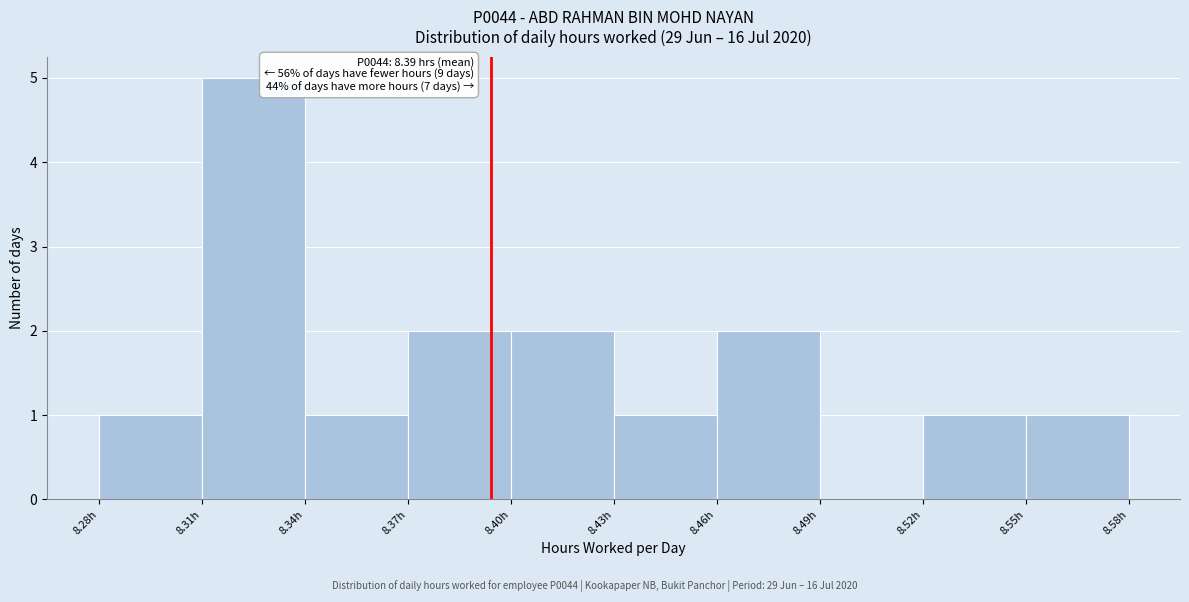

Over which range of the x-axis is the bar tallest?

8.31 to 8.34